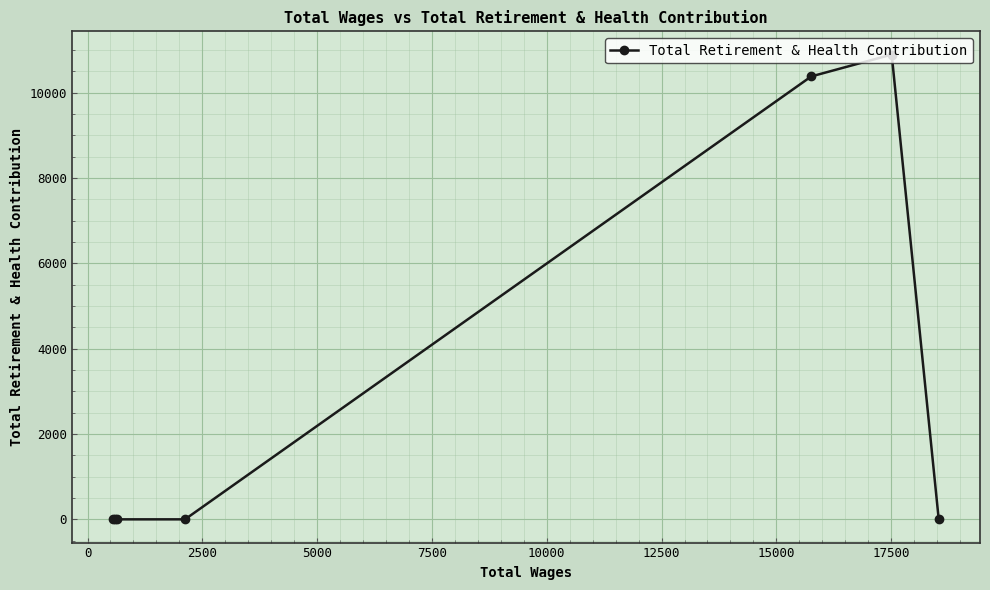

What is the greatest value displayed?

10889